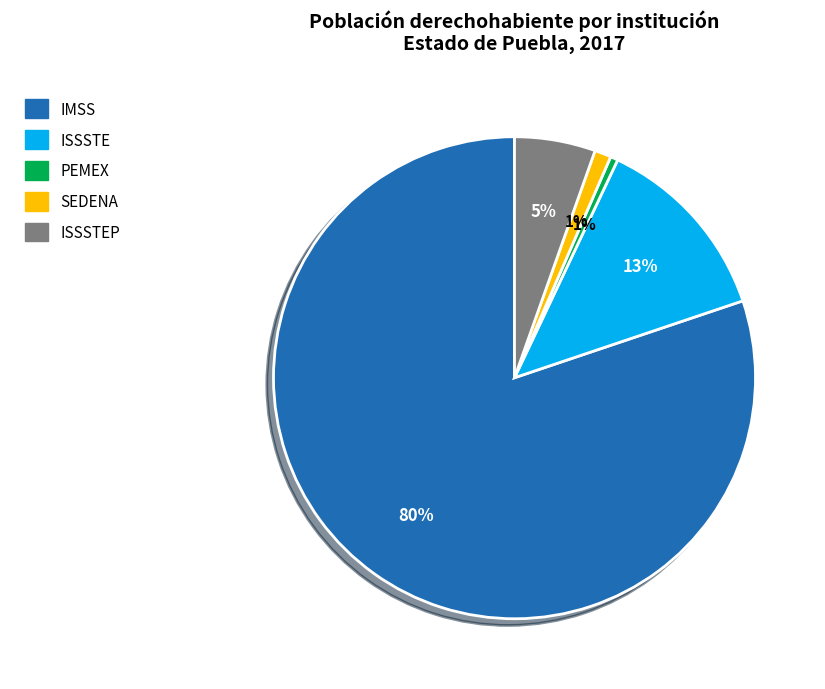

To the nearest percent, what is the average slice percentage?

20%